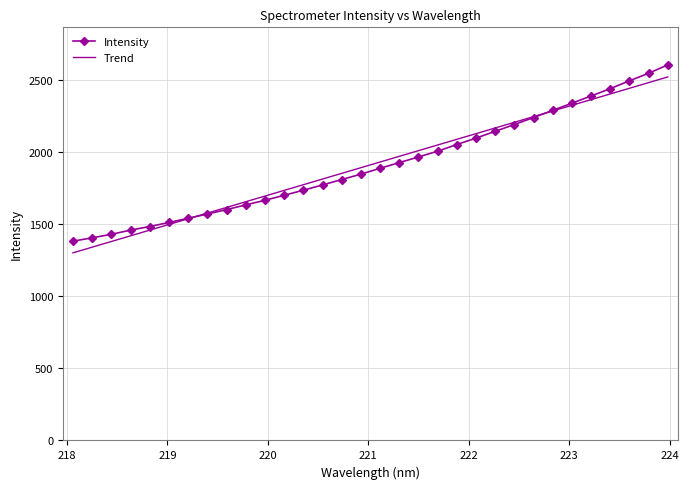

What is the minimum value for Trend?

1301.0